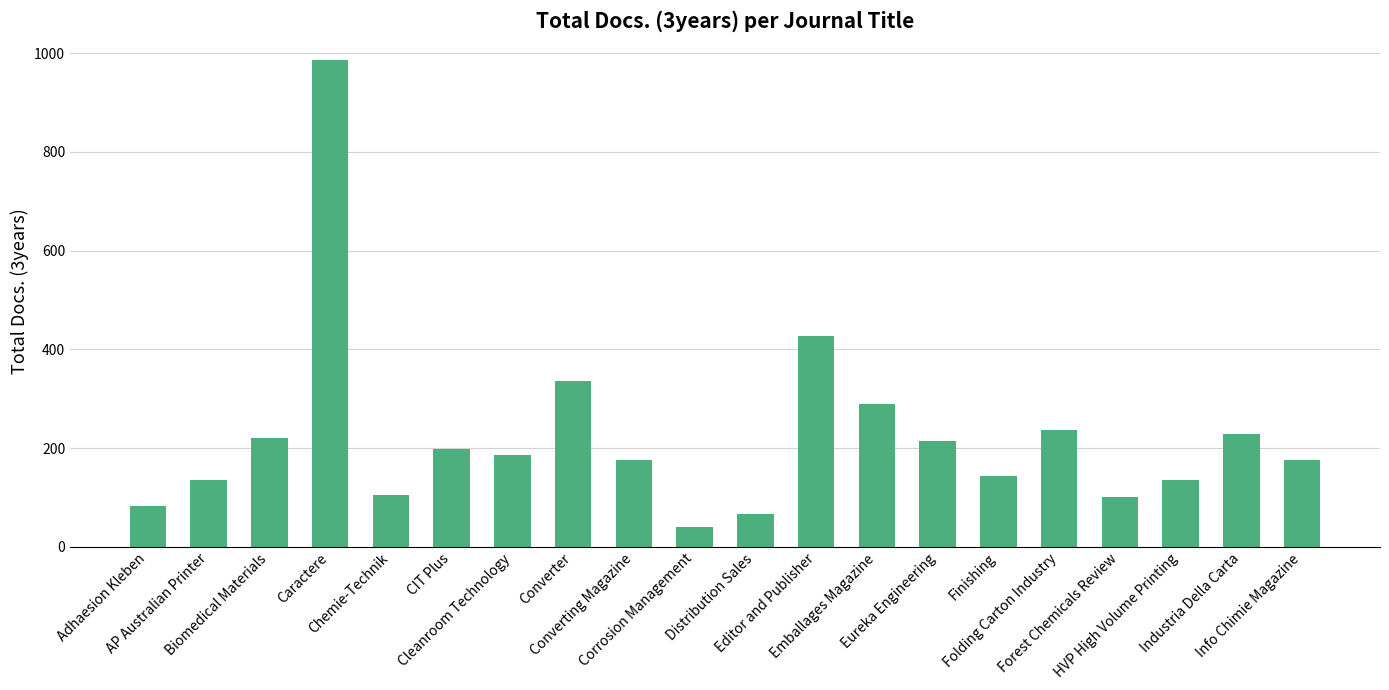

What is the minimum value shown in the chart?

41